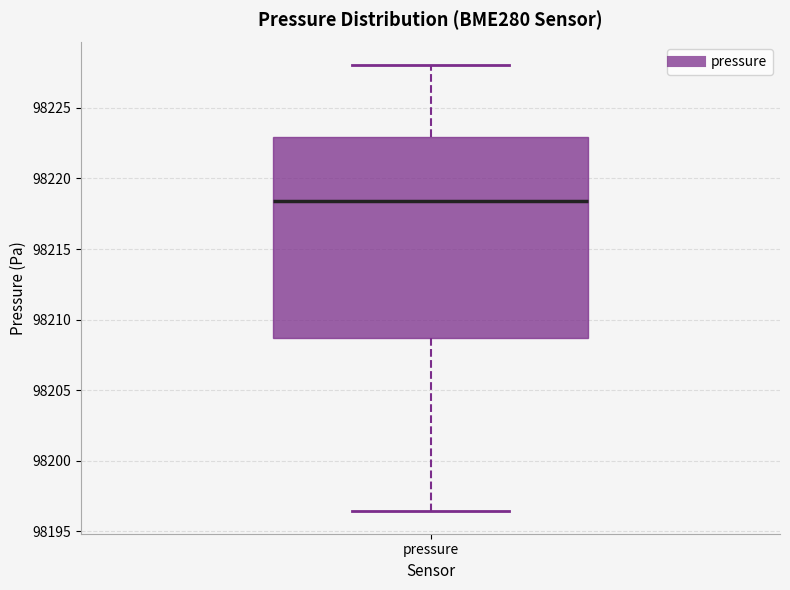

Read this box plot against the y-axis: the position of the median line, the range covered by the box, and the ends of both whiskers. The values are not printed on the chart, so give them approximately, as read against the axis.

median 98218.5, box 98208.5 to 98223.0, whiskers 98196.5 to 98228.0